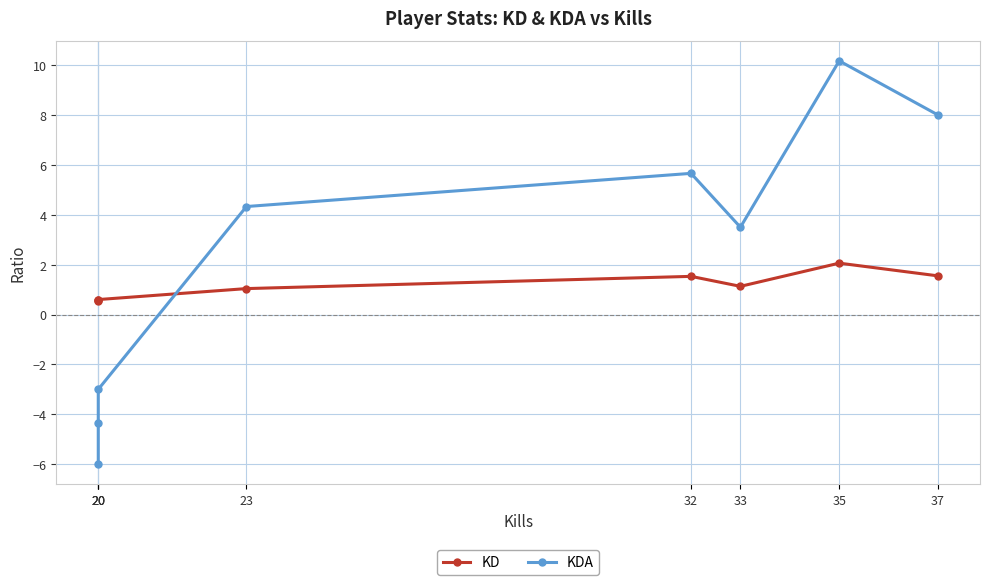

How many lines are shown in the chart?

2